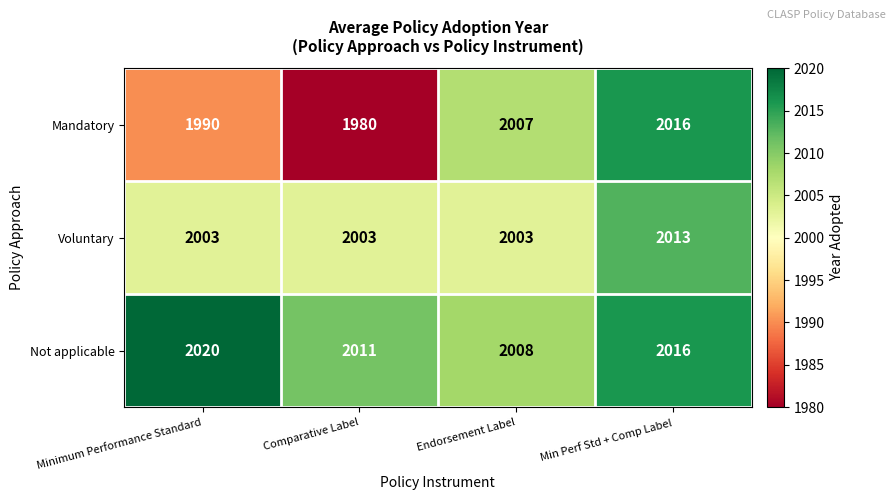

Reading left to right, what are all the values shown in this chart?

Mandatory: Minimum Performance Standard=1990	Comparative Label=1980	Endorsement Label=2007	Min Perf Std + Comp Label=2016
Voluntary: Minimum Performance Standard=2003	Comparative Label=2003	Endorsement Label=2003	Min Perf Std + Comp Label=2013
Not applicable: Minimum Performance Standard=2020	Comparative Label=2011	Endorsement Label=2008	Min Perf Std + Comp Label=2016